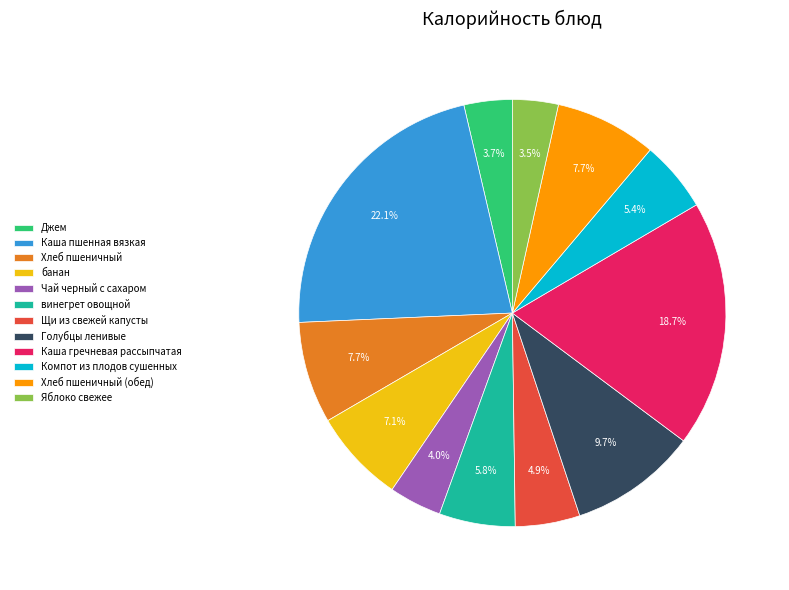

Which category has the biggest portion of the pie?

Каша пшенная вязкая